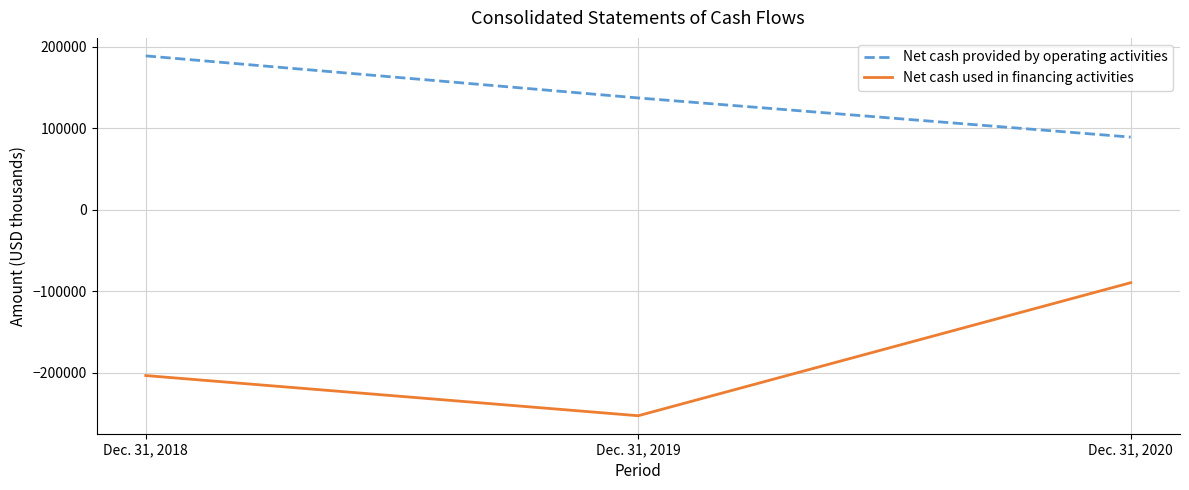

At which category is the sum across all series the highest?

Dec. 31, 2020